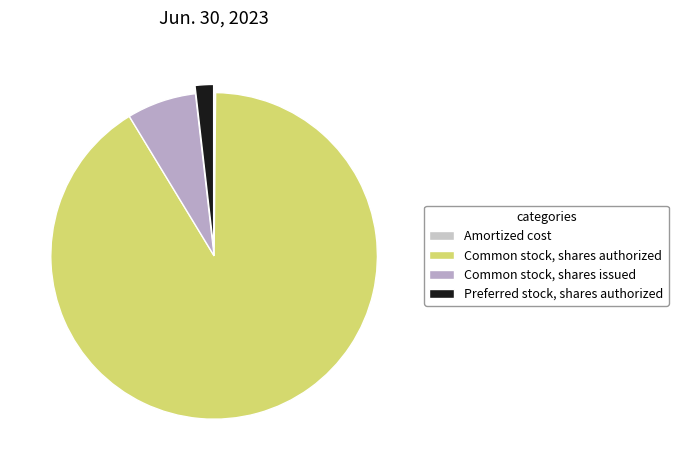

Which category has the biggest portion of the pie?

Common stock, shares authorized